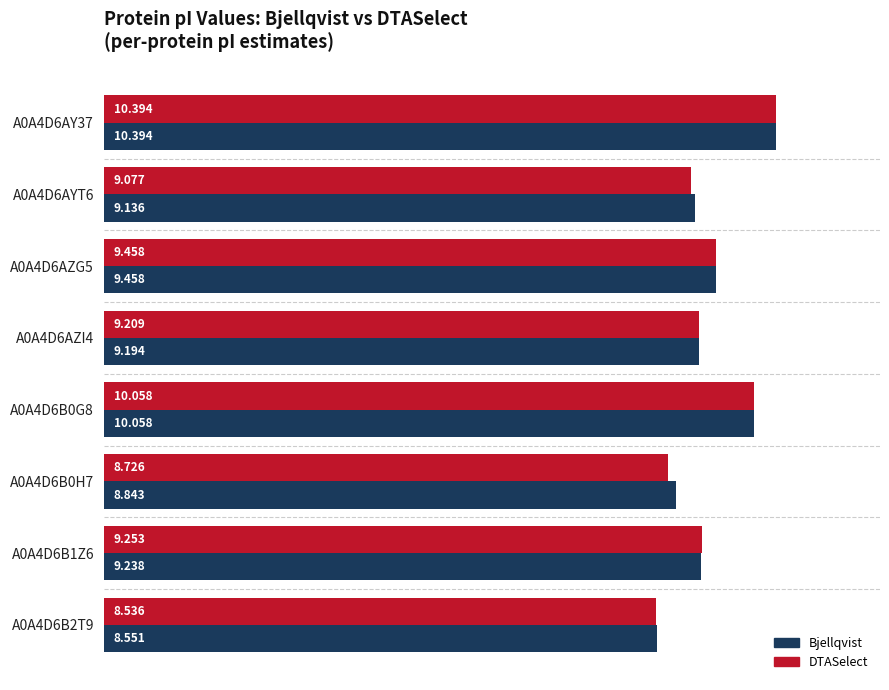

List the series in order of their overall mean, highest first.

Bjellqvist, DTASelect